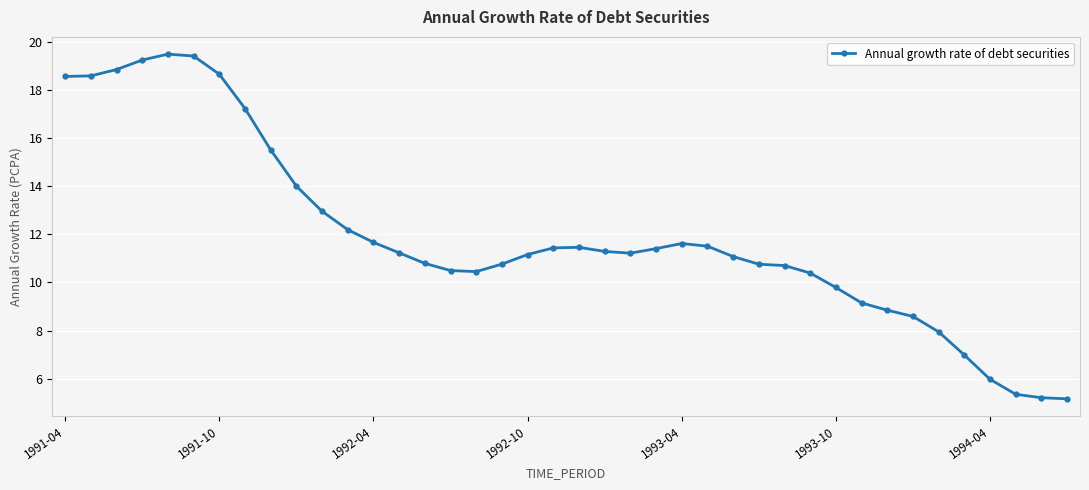

What is the minimum value shown in the chart?

5.2